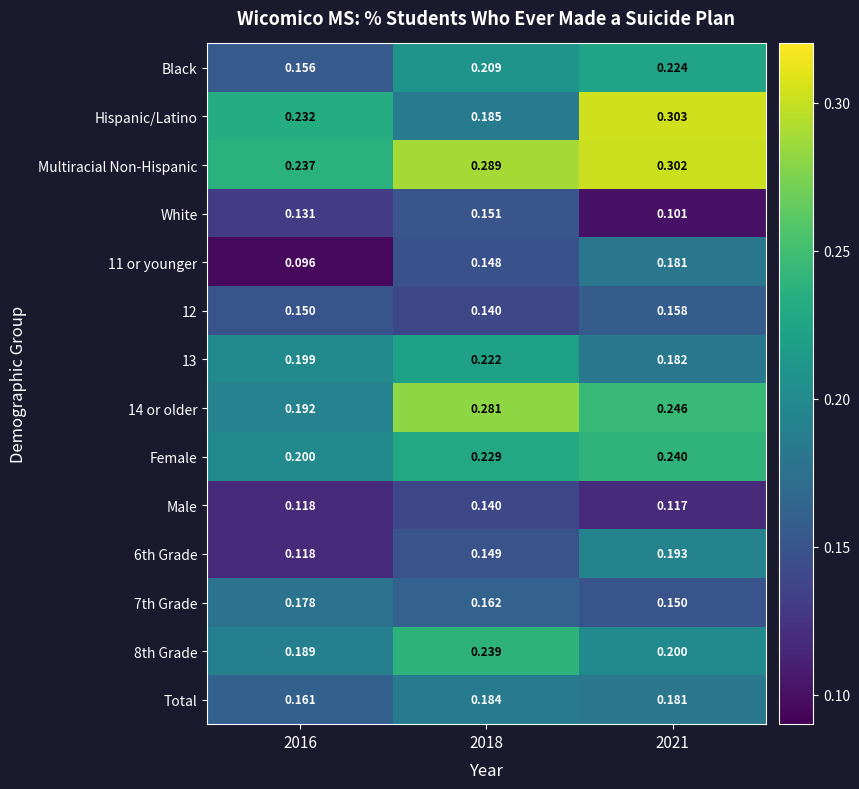

Which series has the largest range (max minus min)?

Hispanic/Latino